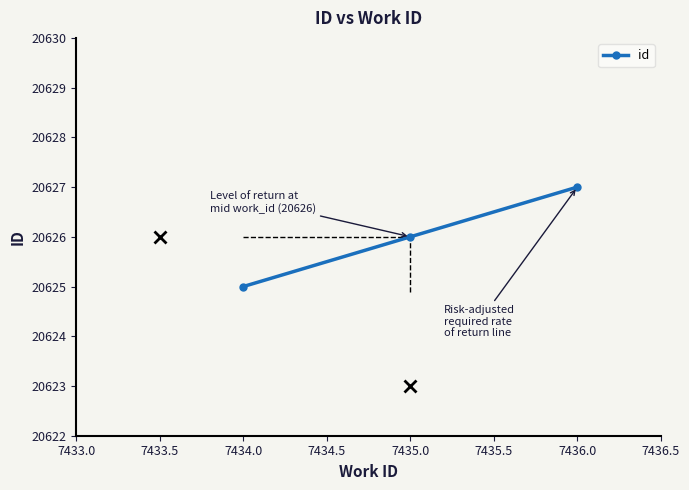

What value does the data have at 7436.0?

20627